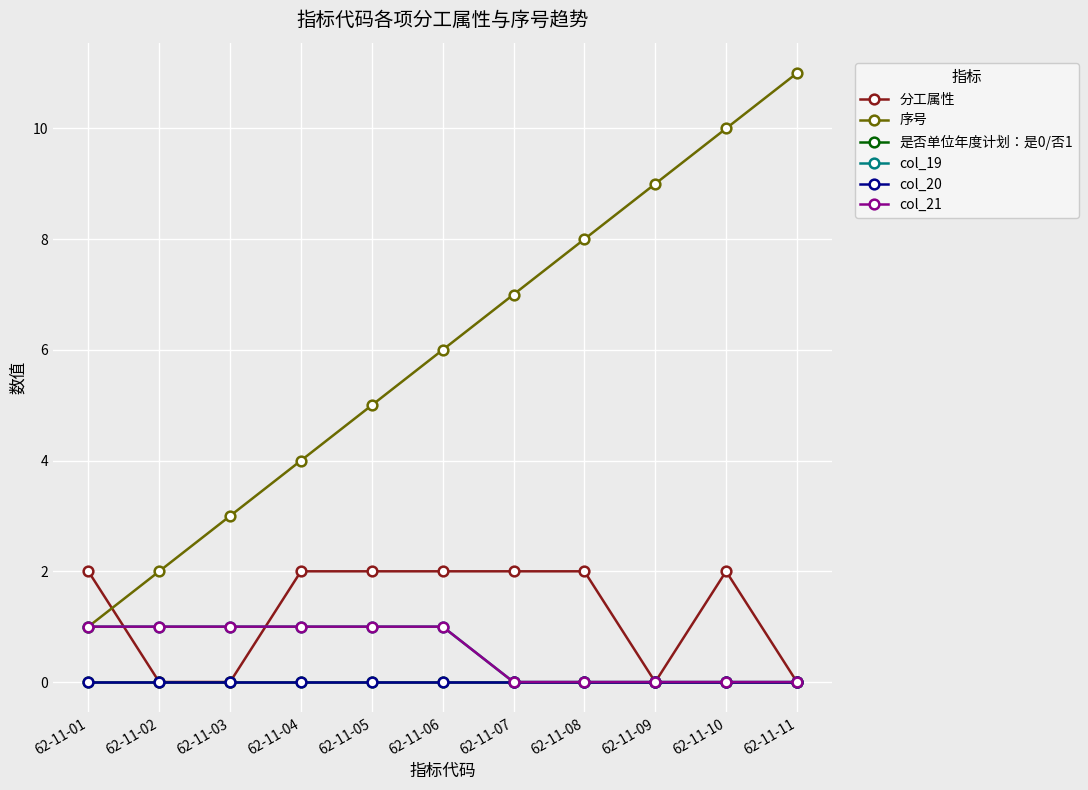

Does the chart have visible grid lines?

Yes